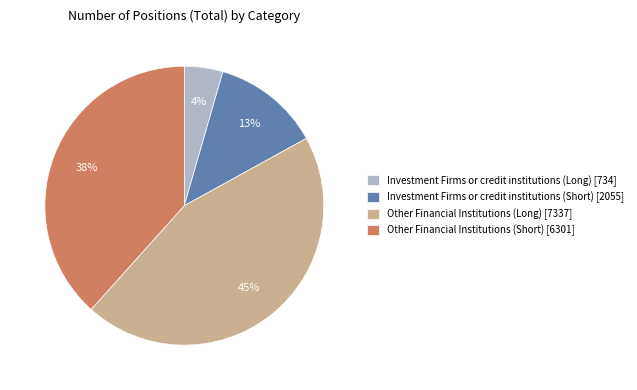

To the nearest percent, what is the average slice percentage?

25%